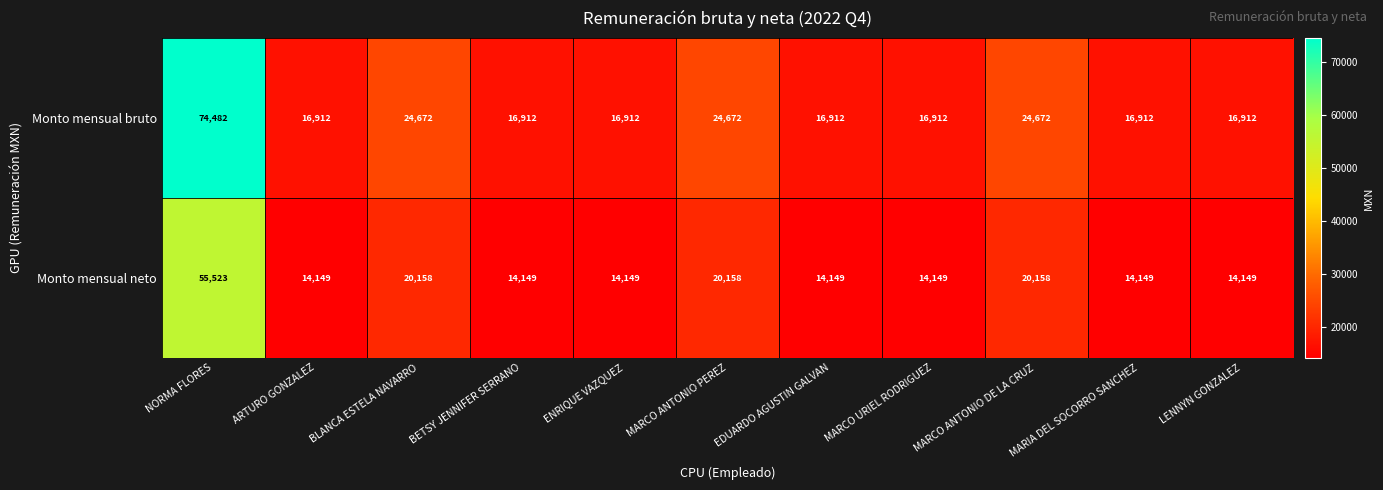

Rank the series at ENRIQUE VAZQUEZ from lowest to highest value.

Monto mensual neto, Monto mensual bruto